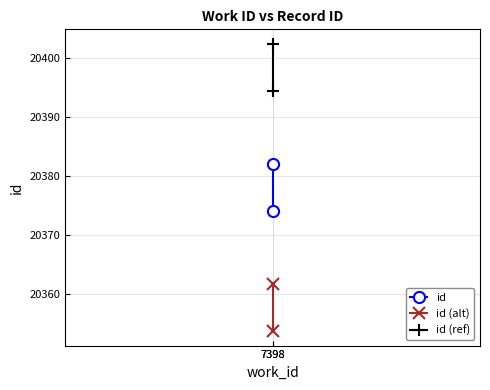

Is it true that id equals 30110.5 at 7398?

False